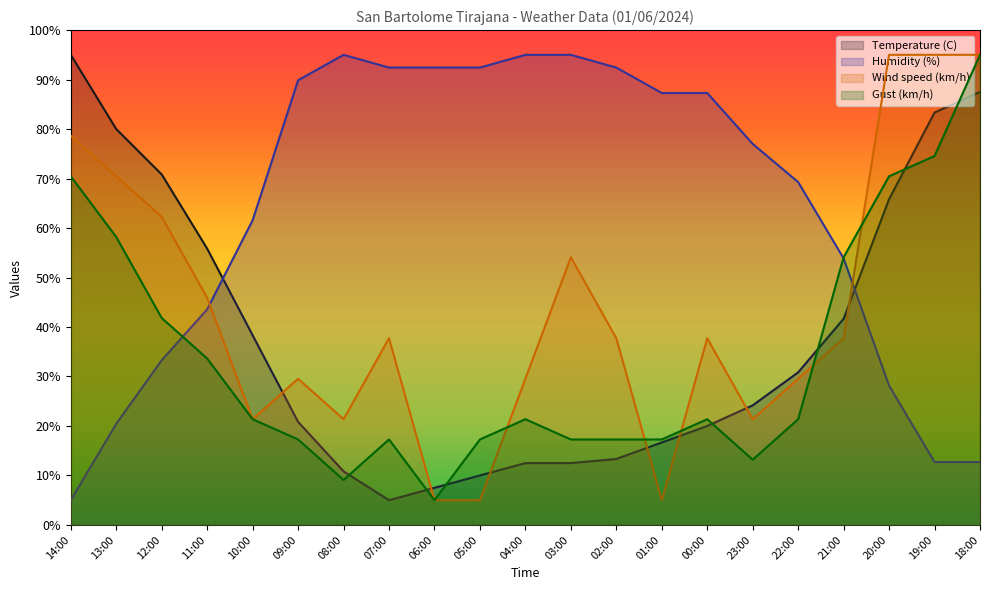

What is the difference between the second highest and minimum values in the Gust (km/h) series?

69.5